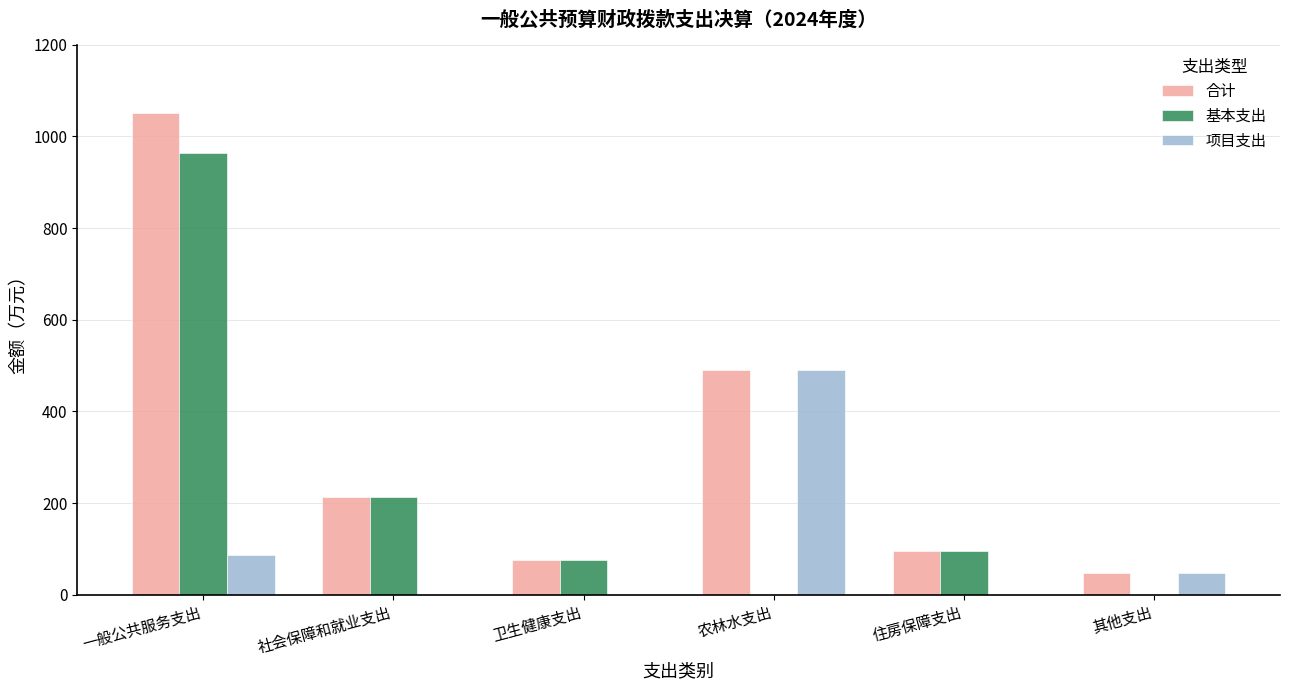

Are the bars horizontal?

No